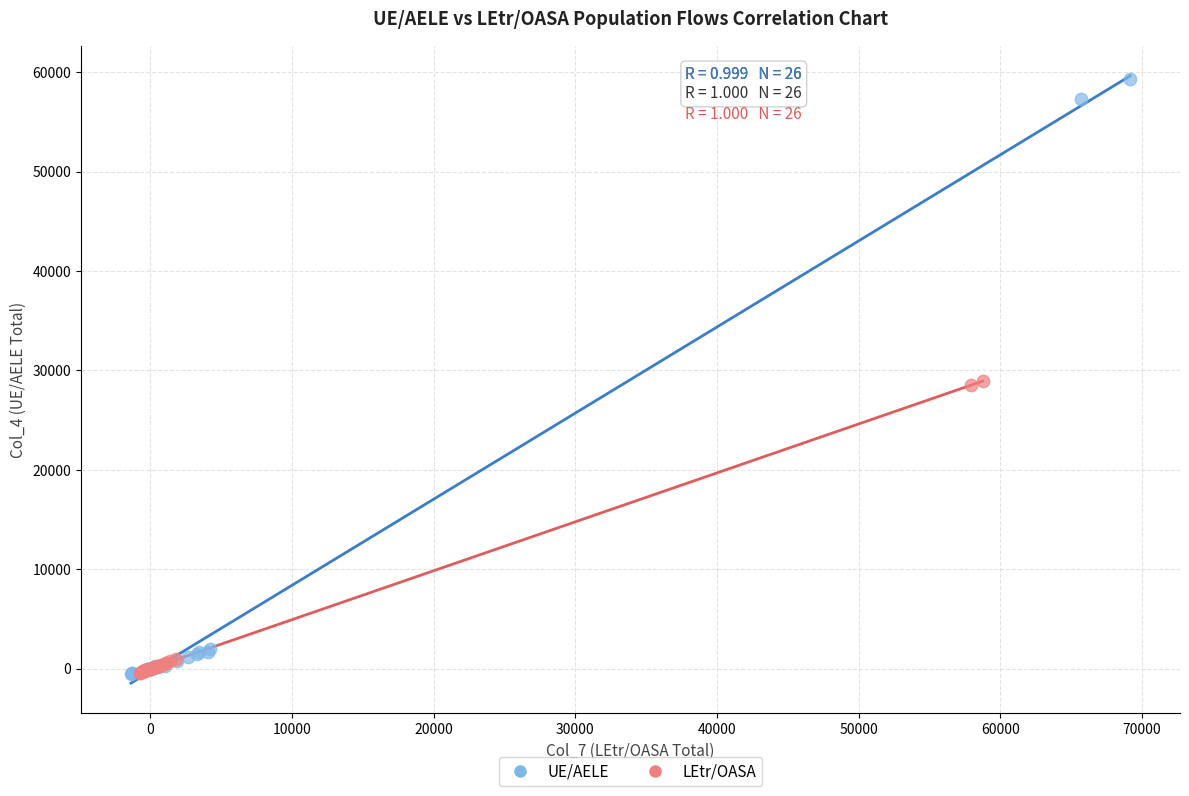

Which series reaches the maximum Y coordinate?

UE/AELE